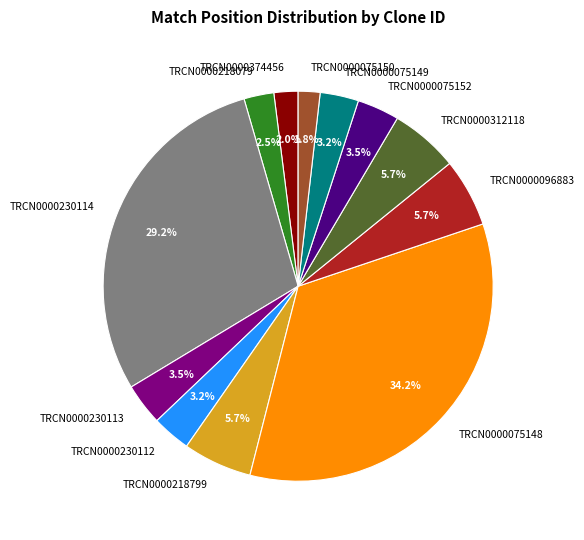

Approximately how many times larger is the value at TRCN0000218079 compared to TRCN0000230114?

0.1